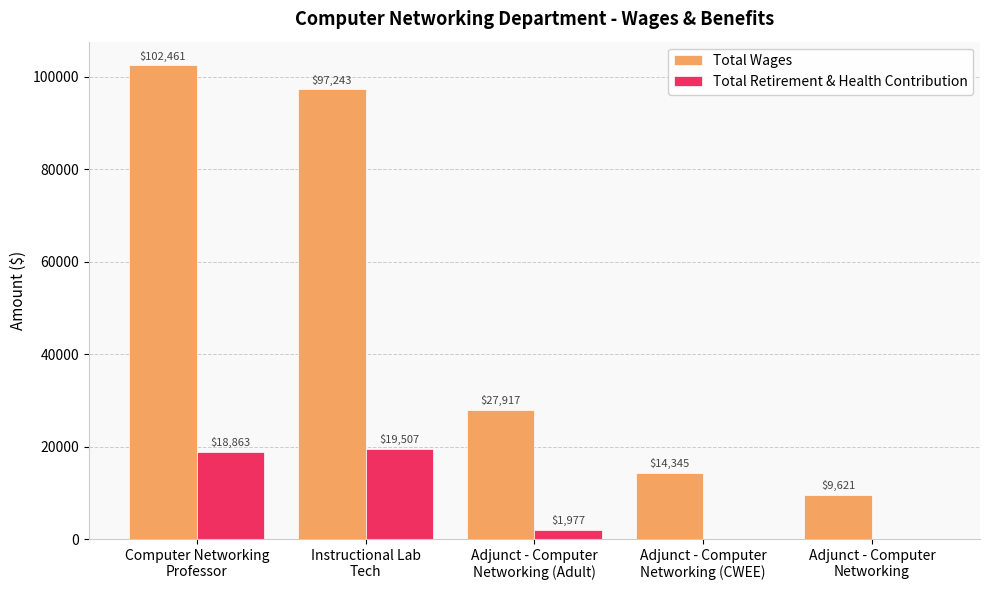

Between Adjunct - Computer
Networking (Adult) and Adjunct - Computer
Networking (CWEE), which series saw the biggest shift?

Total Wages